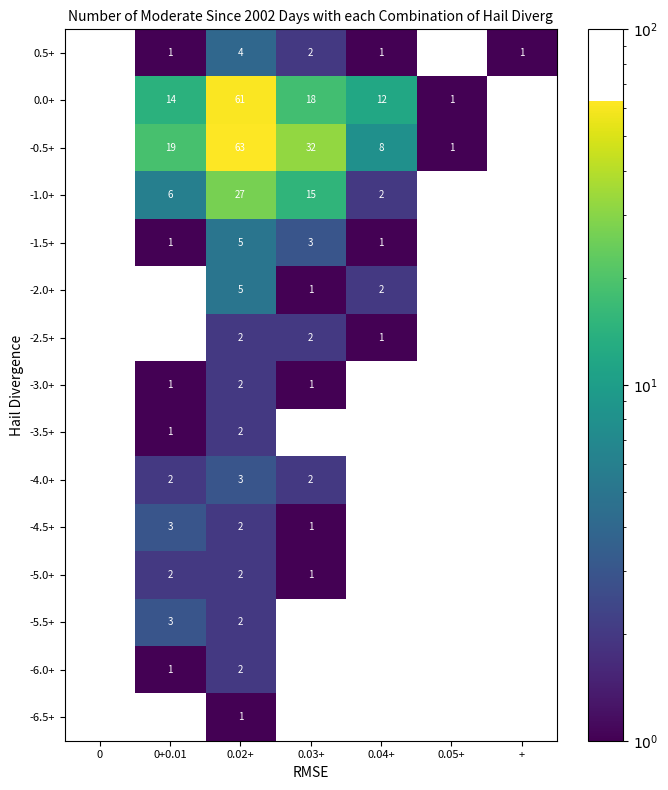

What is the sum of all 9 values?

8